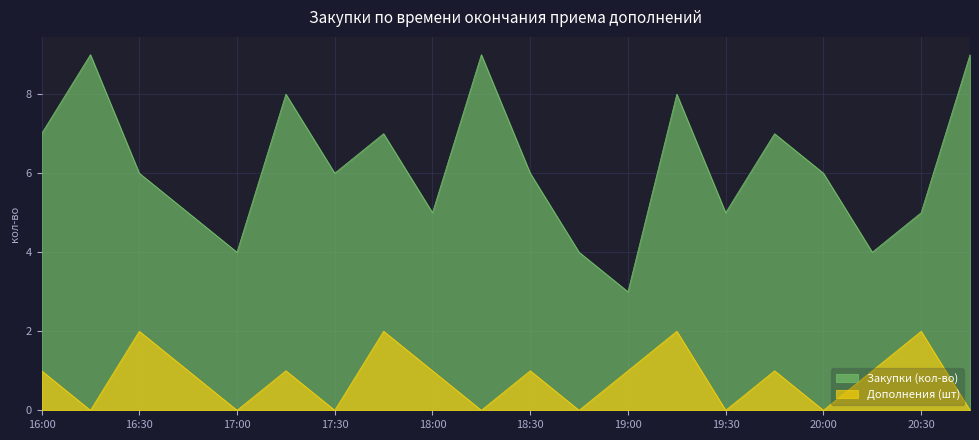

At which category is the sum across all series the highest?

2018-03-06 19:15